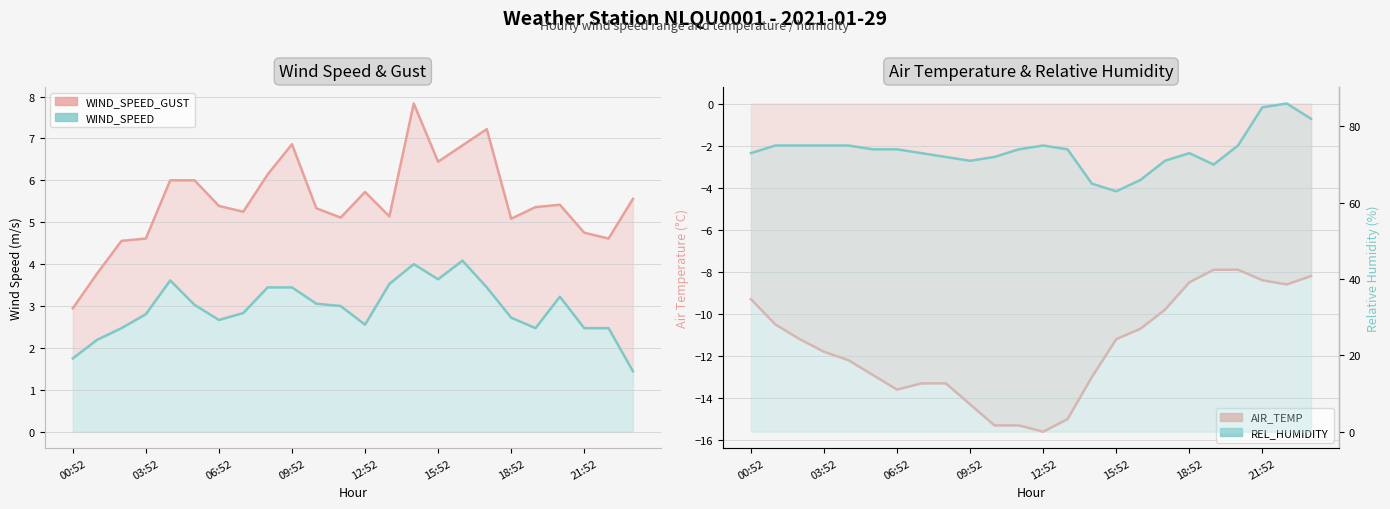

Reading left to right, extract all data points from this chart.

WIND_SPEED_GUST: 2.9	3.8	4.6	4.6	6.0	6.0	5.4	5.2	6.1	6.9	5.3	5.1	5.7	5.1	7.8	6.4	6.8	7.2	5.1	5.4	5.4	4.8	4.6	5.6
WIND_SPEED: 1.8	2.2	2.5	2.8	3.6	3.0	2.7	2.8	3.4	3.4	3.1	3.0	2.6	3.5	4.0	3.6	4.1	3.4	2.7	2.5	3.2	2.5	2.5	1.4
AIR_TEMP: -9.3	-10.5	-11.2	-11.8	-12.2	-12.9	-13.6	-13.3	-13.3	-14.3	-15.3	-15.3	-15.6	-15.0	-13.0	-11.2	-10.7	-9.8	-8.5	-7.9	-7.9	-8.4	-8.6	-8.2
REL_HUMIDITY: 73.0	75.0	75.0	75.0	75.0	74.0	74.0	73.0	72.0	71.0	72.0	74.0	75.0	74.0	65.0	63.0	66.0	71.0	73.0	70.0	75.0	85.0	86.0	82.0